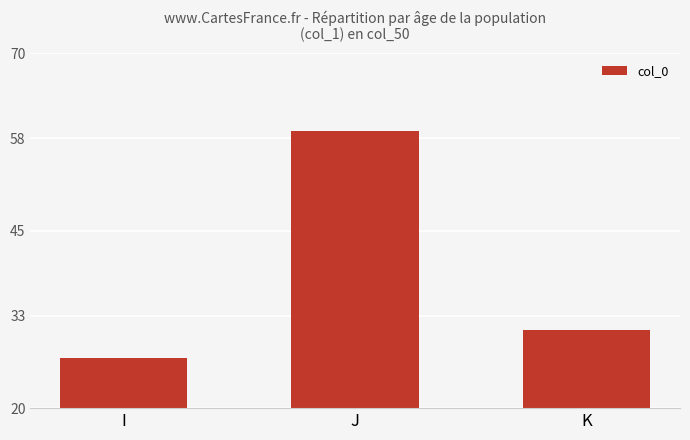

How many data points are less than 31?

1